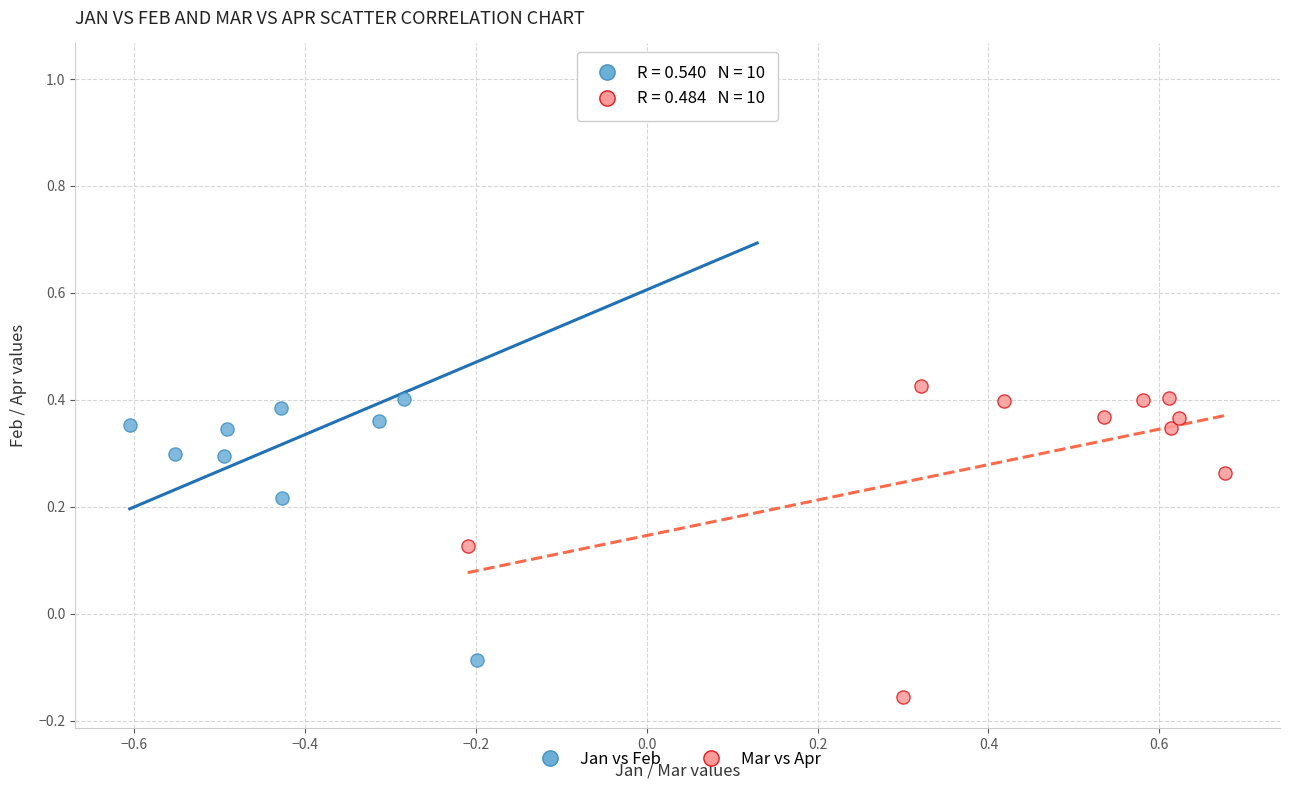

Which series reaches the minimum Y coordinate?

Mar vs Apr